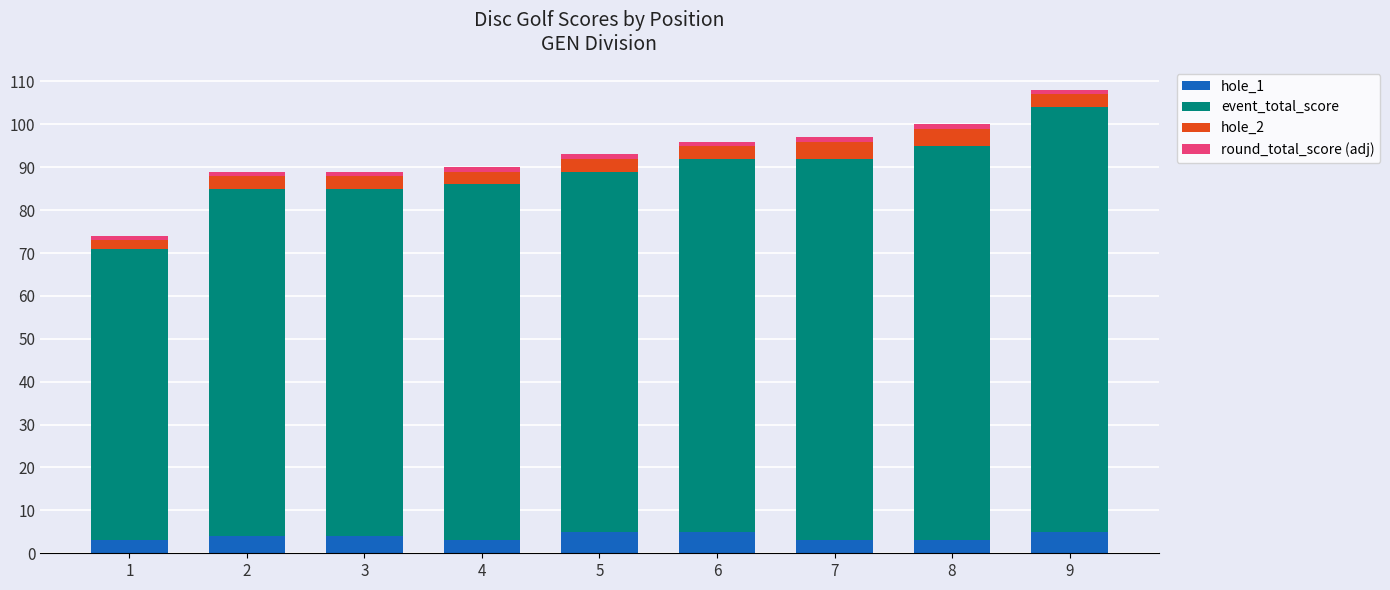

The hole_1 series shows 3 at 8. True or false?

True